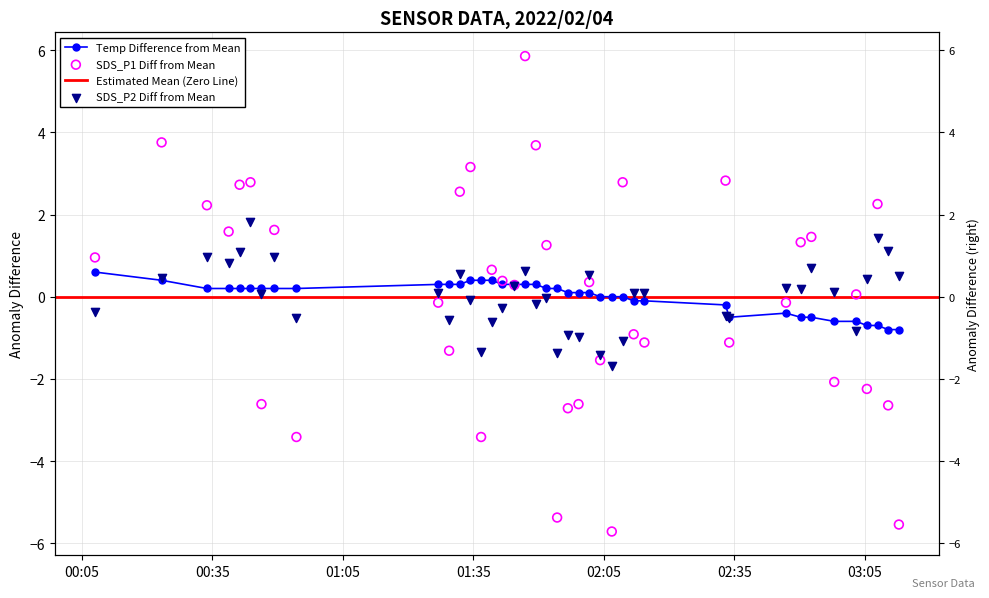

Which series has the largest total across all categories?

SDS_P2